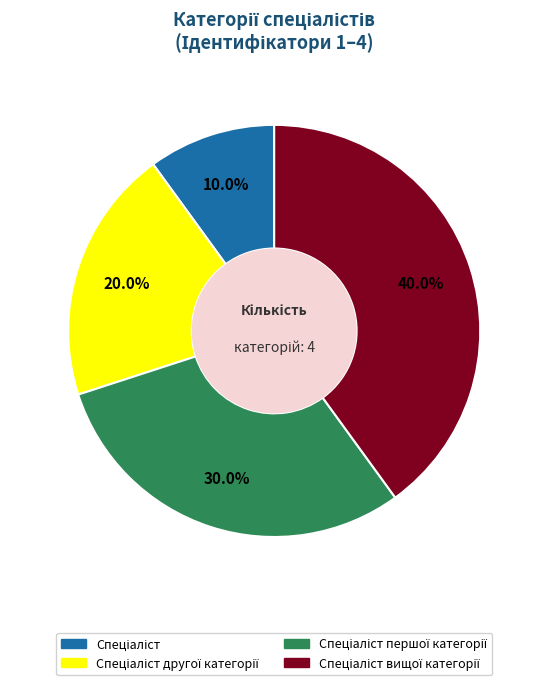

Is there any slice that represents more than half of the pie?

No